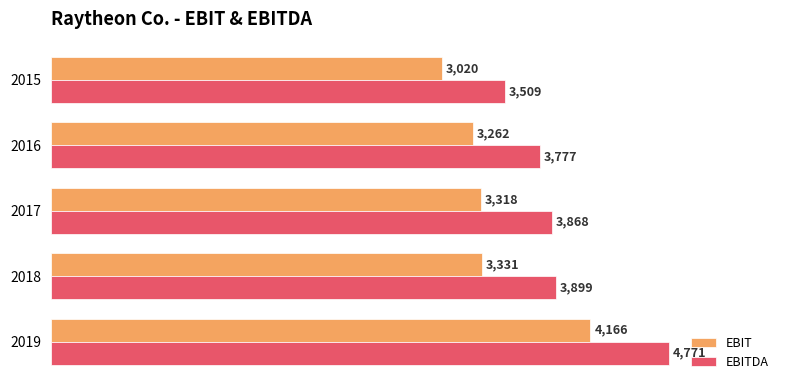

Which series has the largest range (max minus min)?

EBITDA